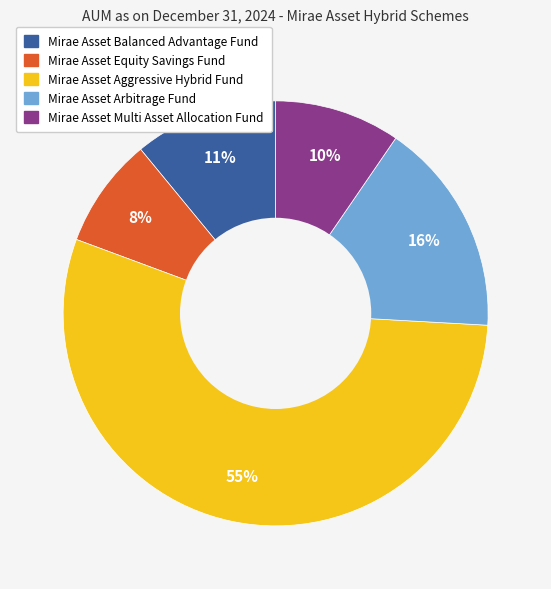

What is the largest slice in the pie chart?

Mirae Asset Aggressive Hybrid Fund